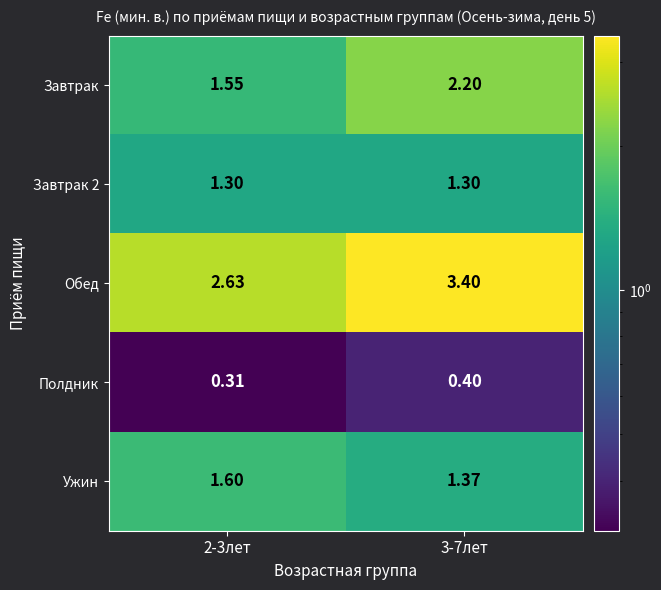

Count the number of categories in the chart.

2